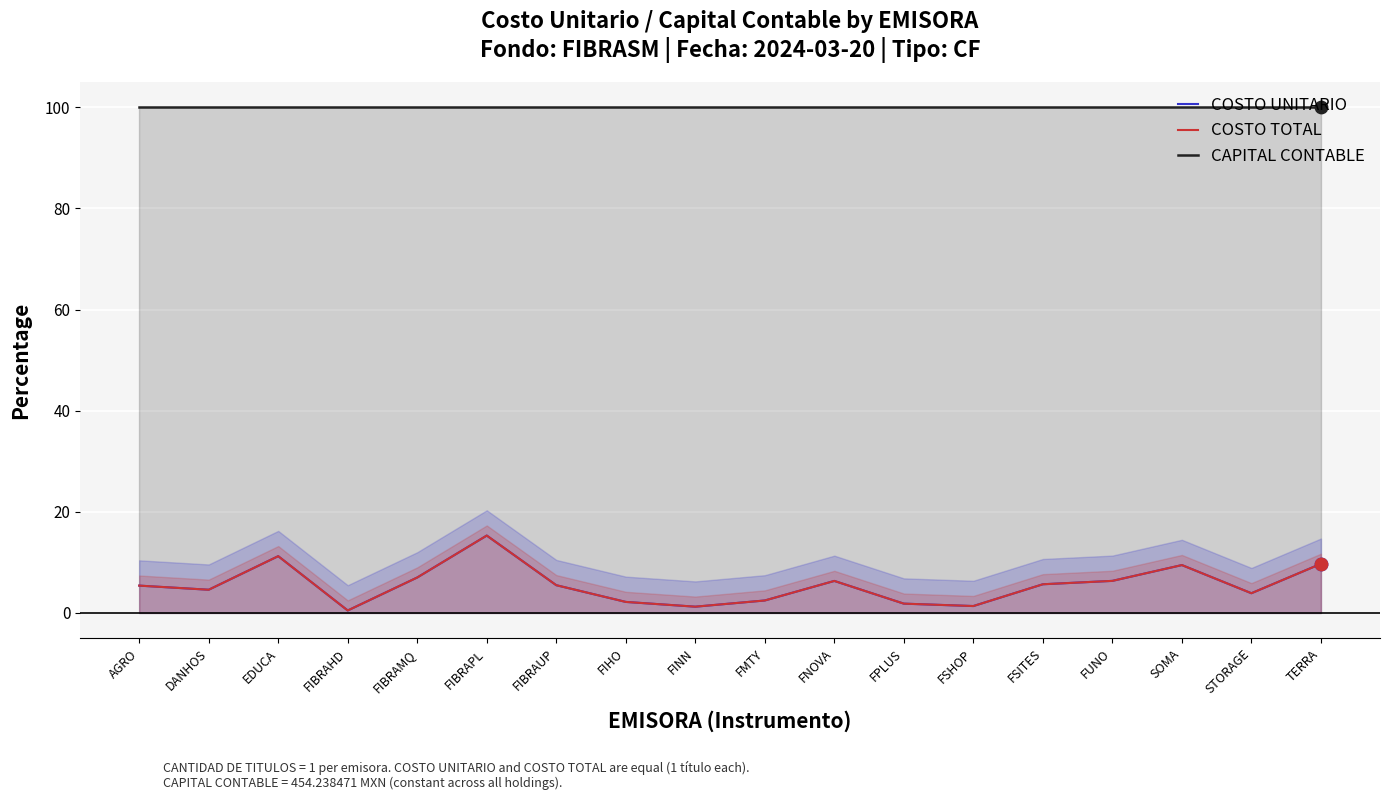

Which series has the largest total across all categories?

CAPITAL CONTABLE